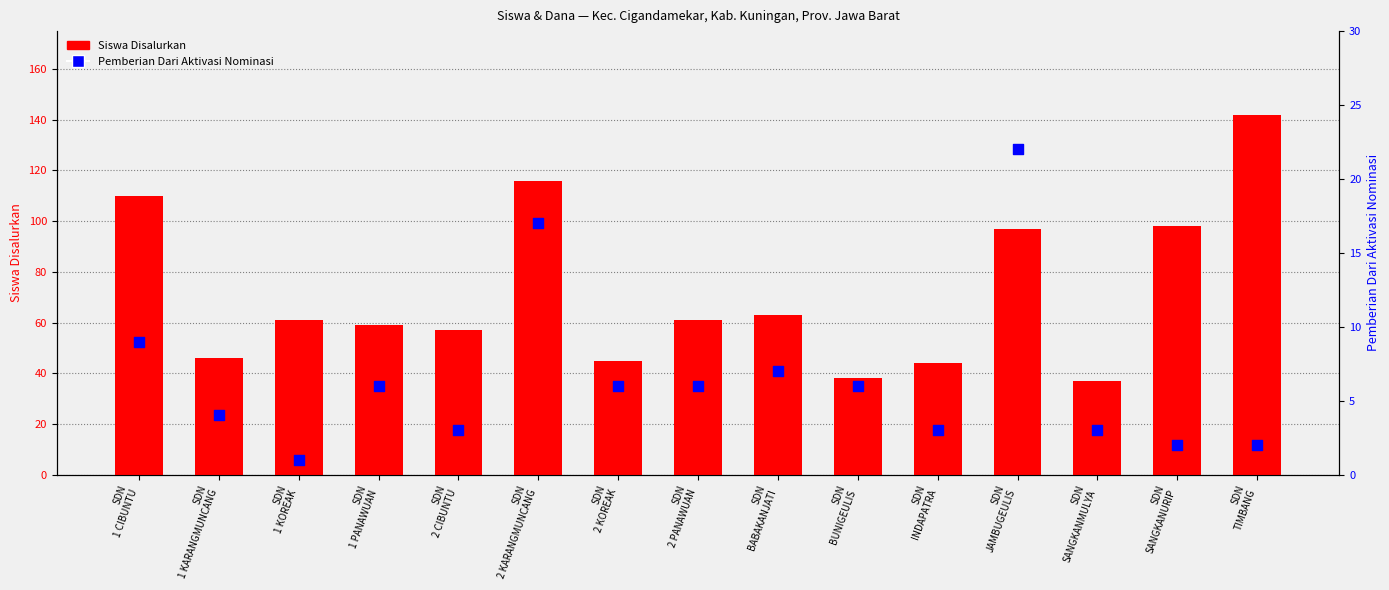

Which series contains the highest Y value?

Siswa Disalurkan